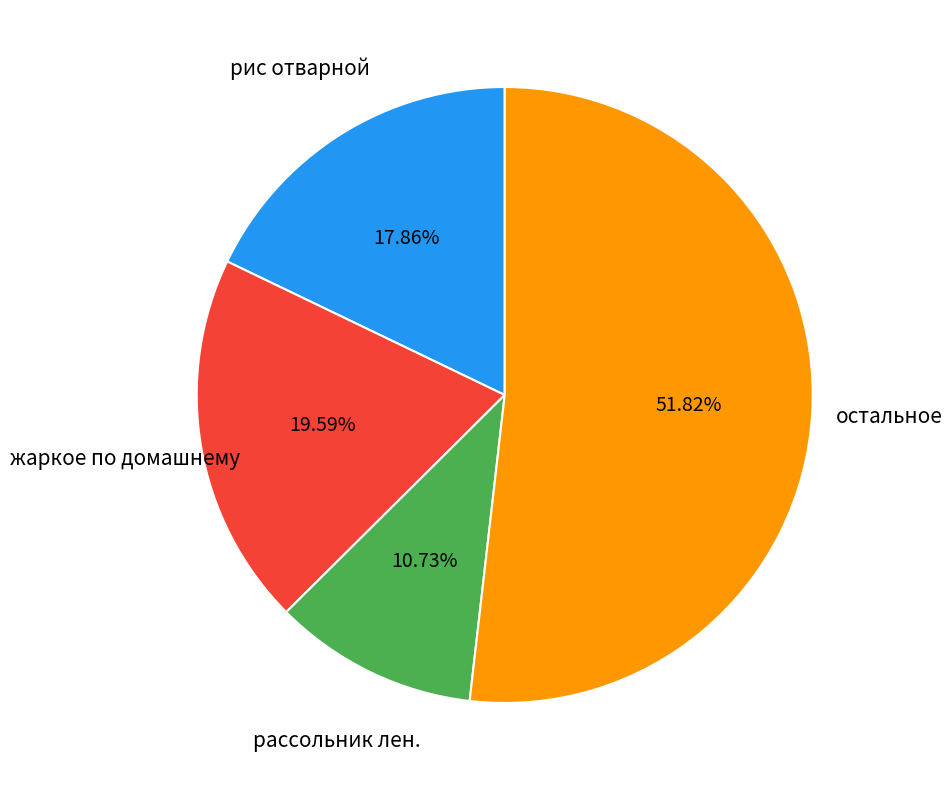

Rank the categories by value from highest to lowest.

остальное, жаркое по домашнему, рис отварной, рассольник лен.